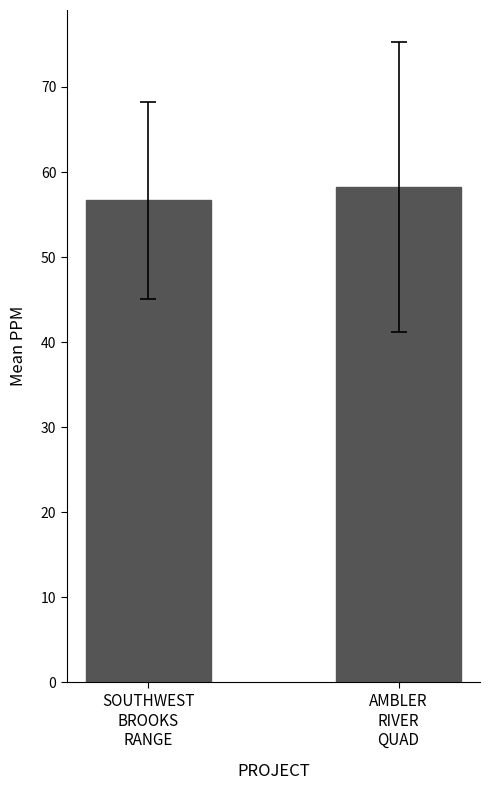

Does the chart contain any negative values?

No